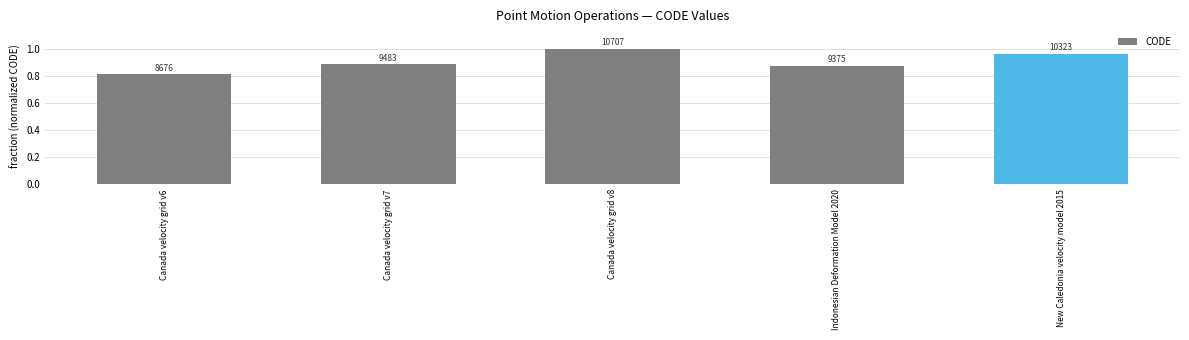

How many bars are there in total?

5